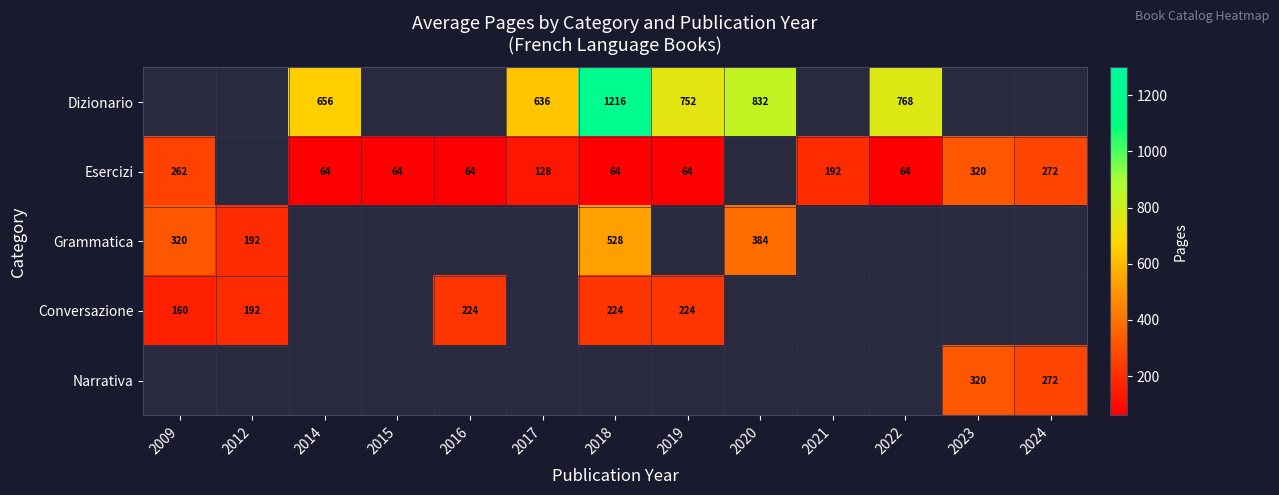

At which category does the chart reach its minimum across all series?

2014